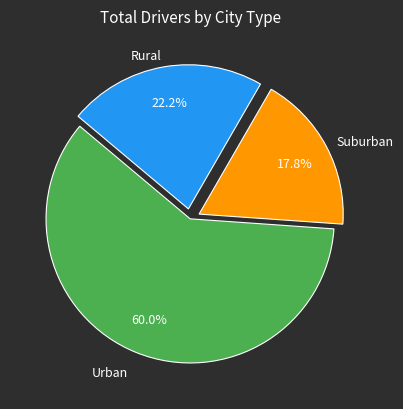

Is there any slice that represents more than half of the pie?

Yes